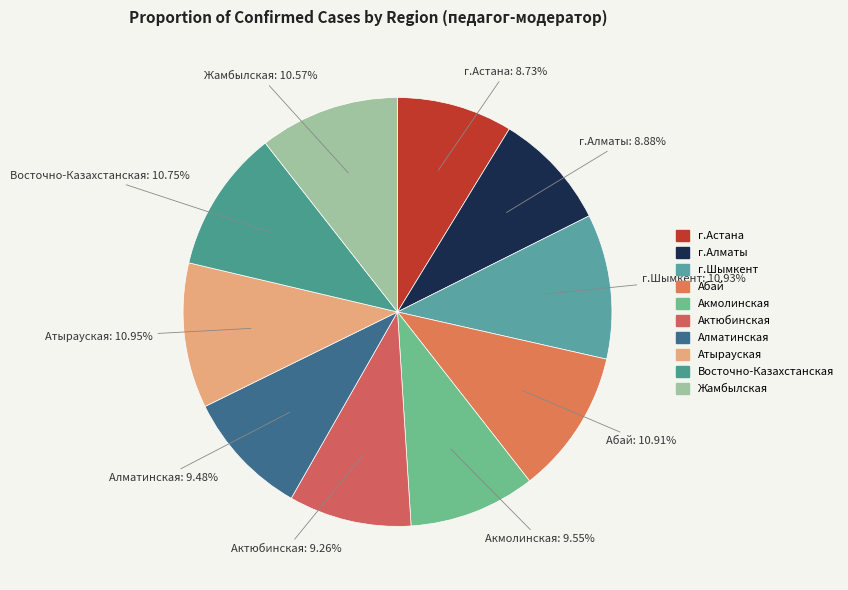

Which has a higher value, Алматинская or Атырауская?

Атырауская